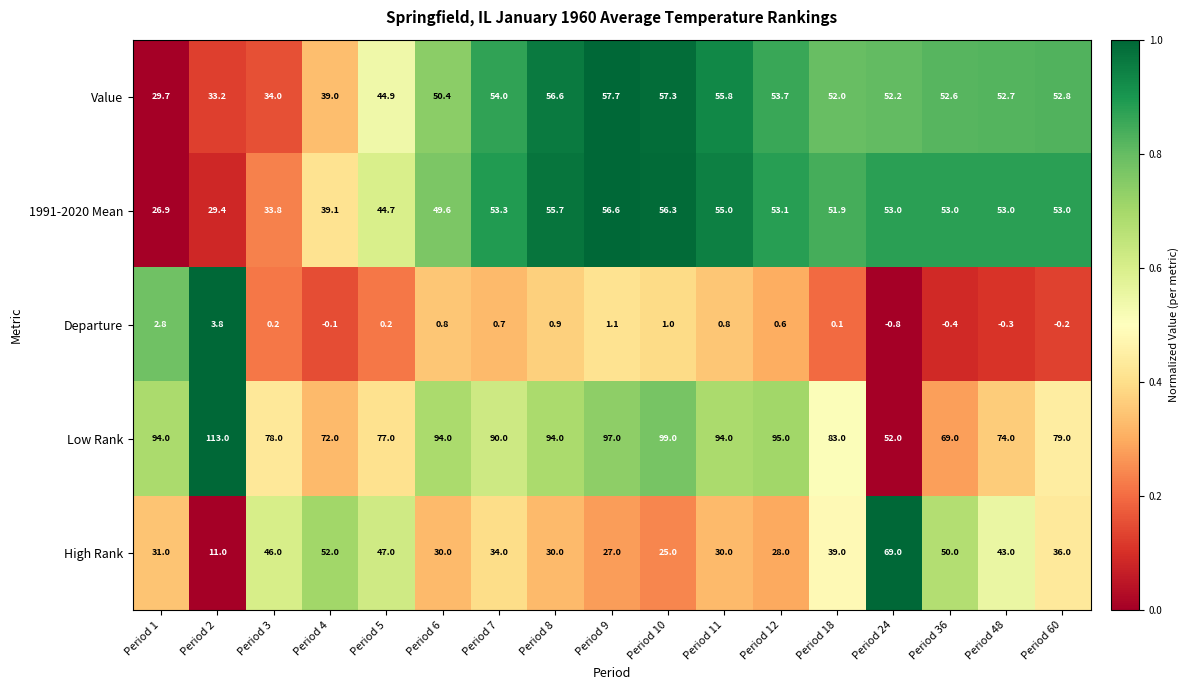

How many series are shown in this chart?

5